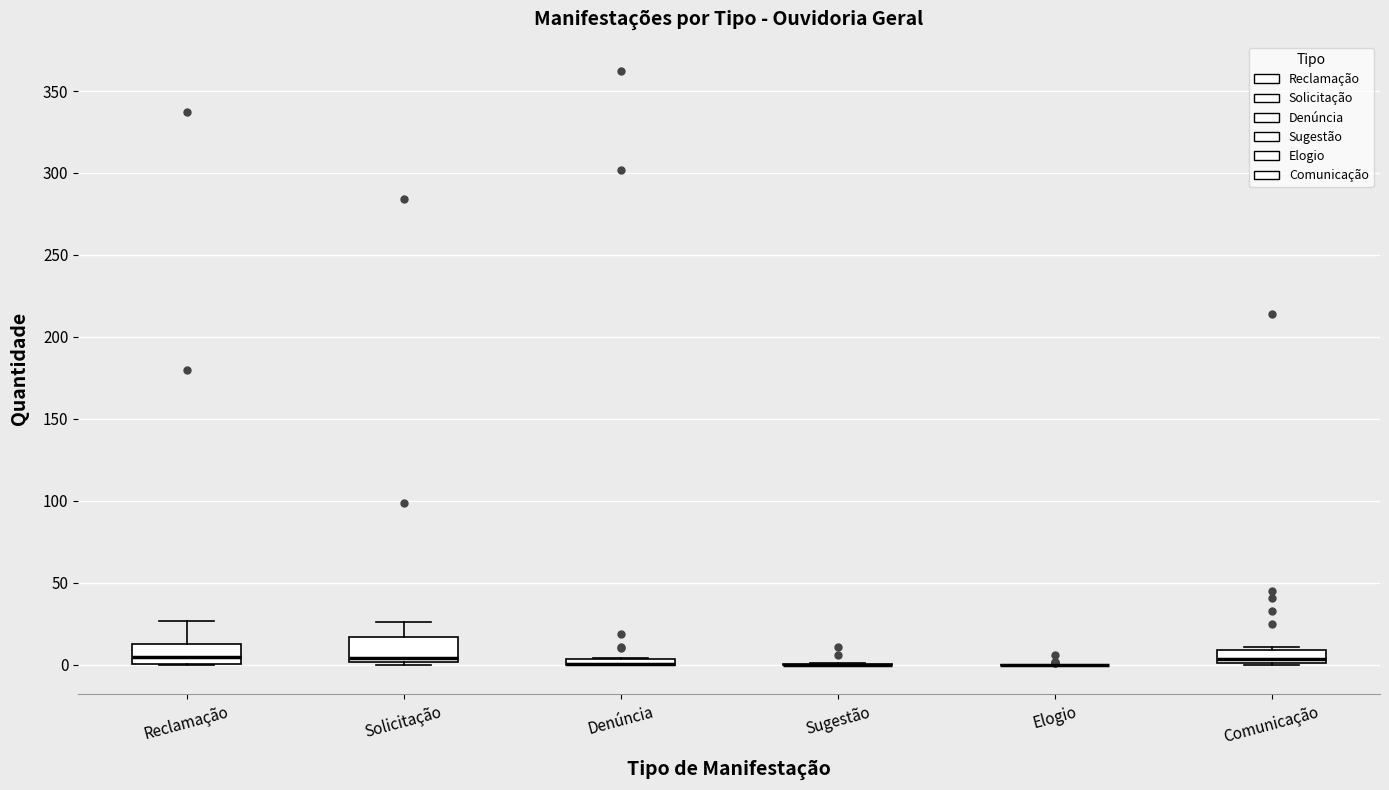

Where is the upper edge of the box for Denúncia on the y-axis? The values are not printed on the chart, so give them approximately, as read against the axis.

5